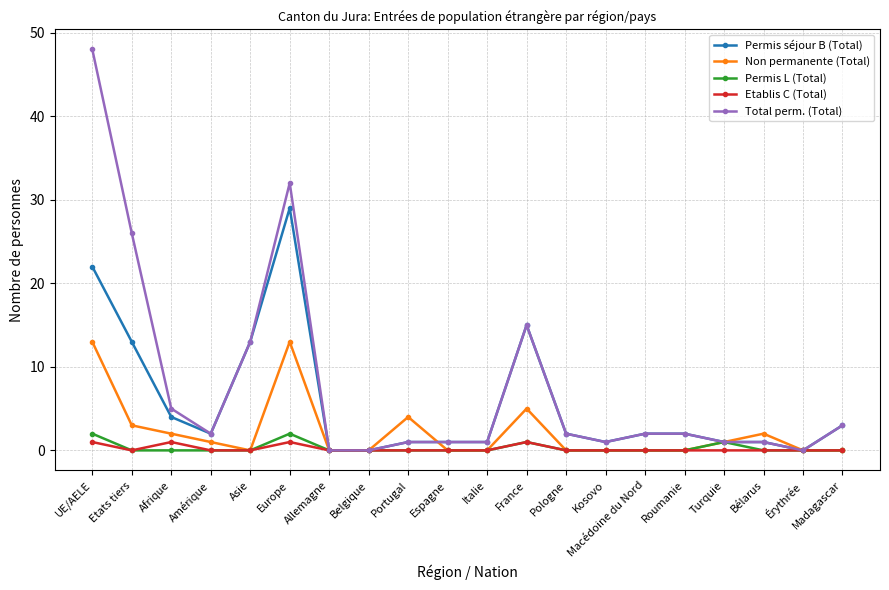

What is the maximum value for Permis séjour B (Total)?

29